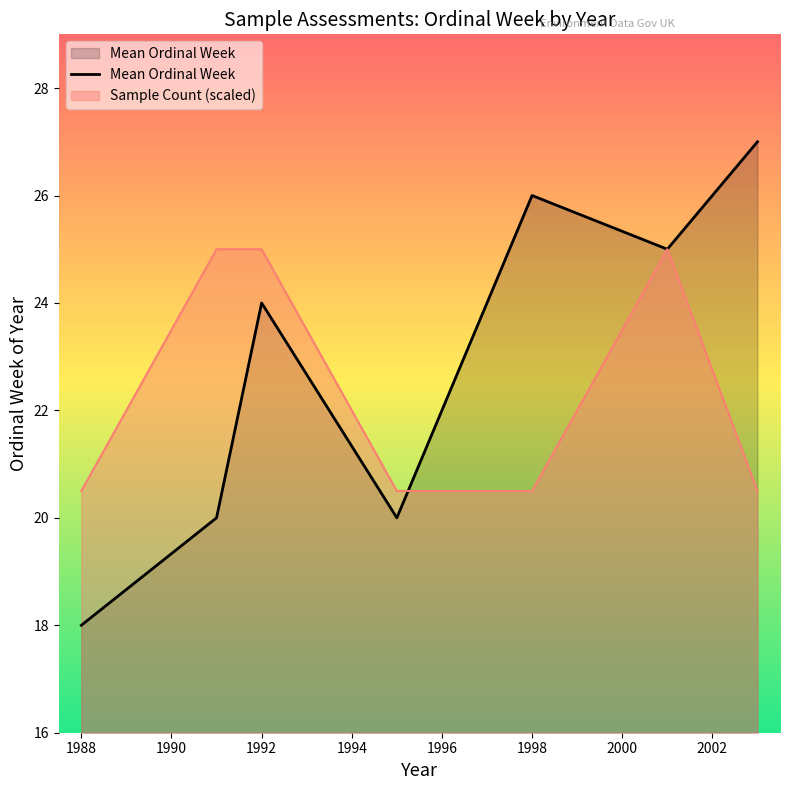

What is the value of the 7th point from the left?

27